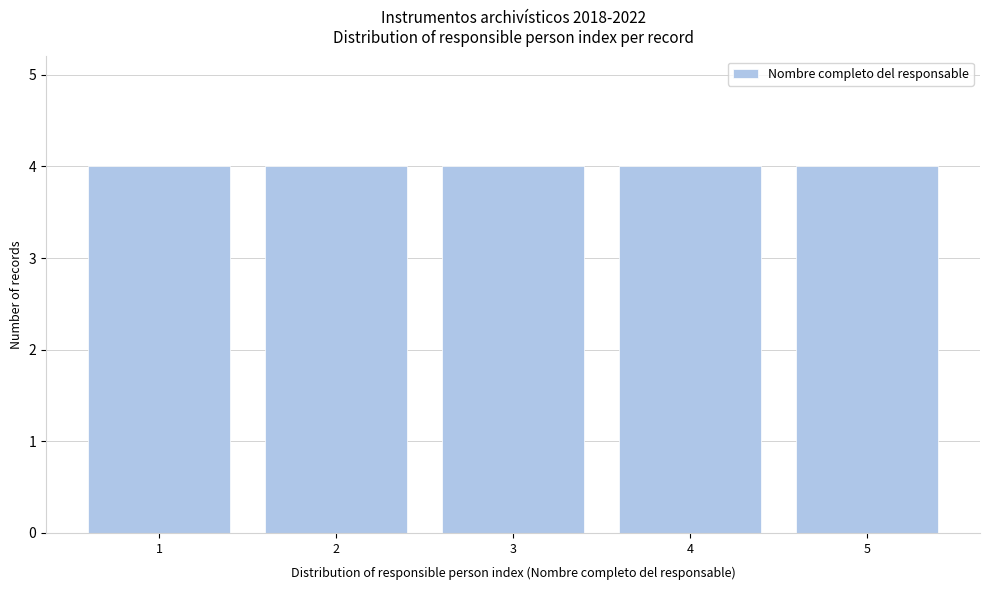

Reading left to right, list every bar in this chart as the range it spans on the x-axis followed by its height. The values are not printed on the chart, so give them approximately, as read against the axis.

0.5 to 1.5: 4
1.5 to 2.5: 4
2.5 to 3.5: 4
3.5 to 4.5: 4
4.5 to 5.5: 4